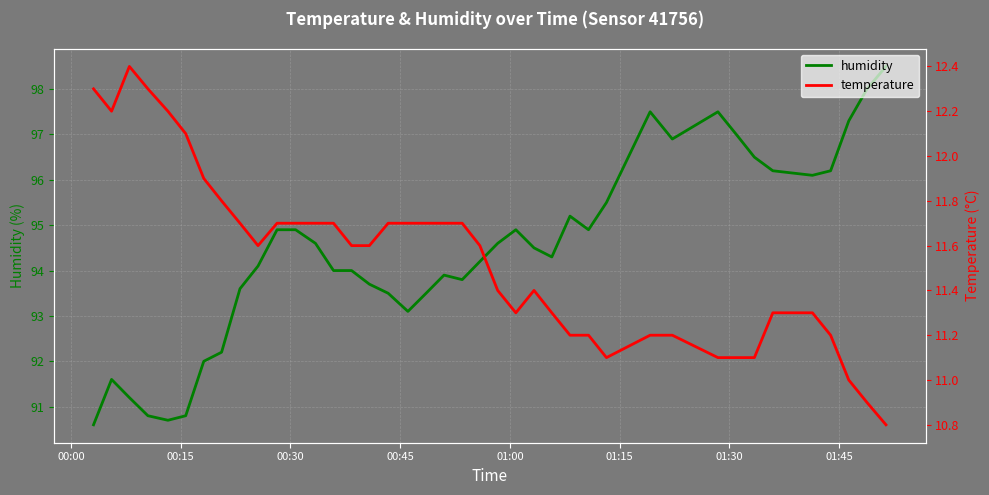

True or false: humidity has a value of 139.8 at 14.

False